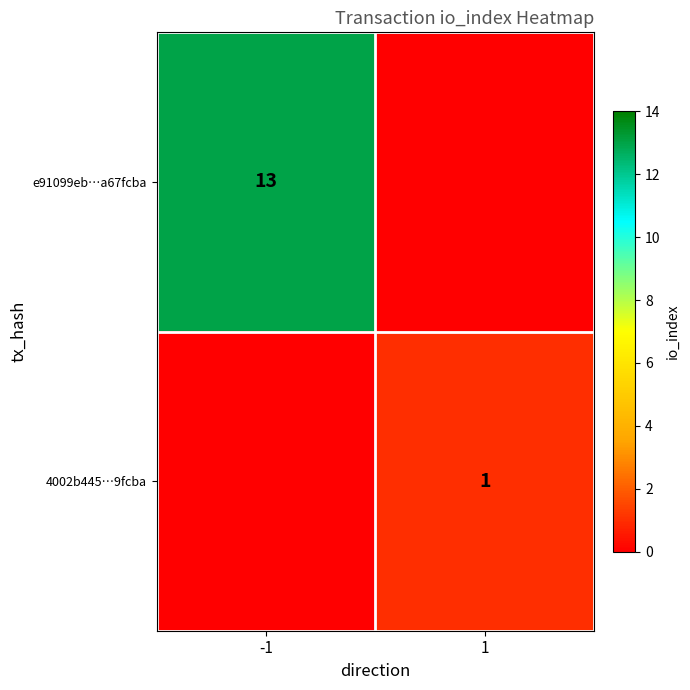

True or false: e91099eb…a67fcba has a value of 13 at -1.

True